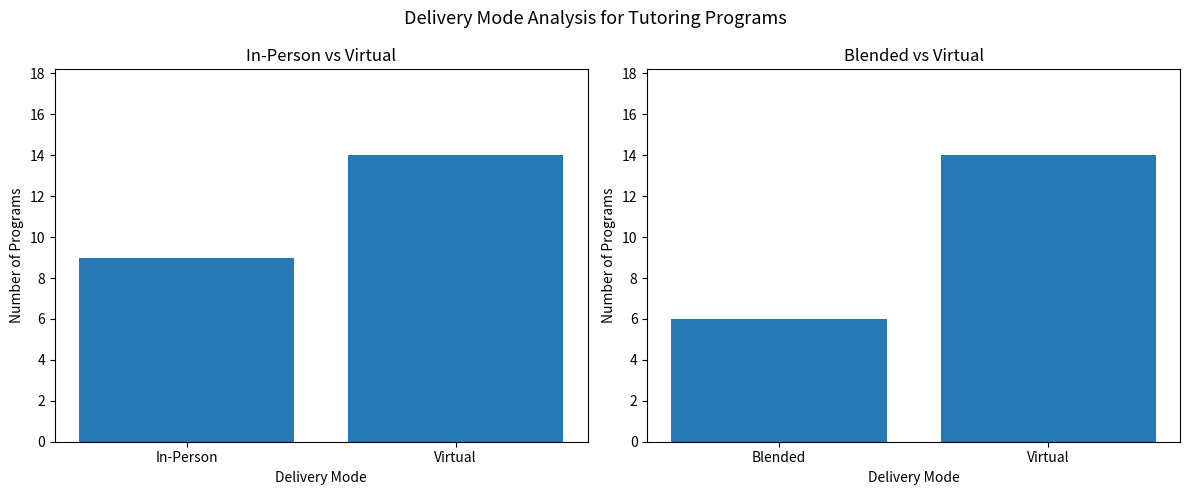

What is the difference between the maximum and minimum values?

8